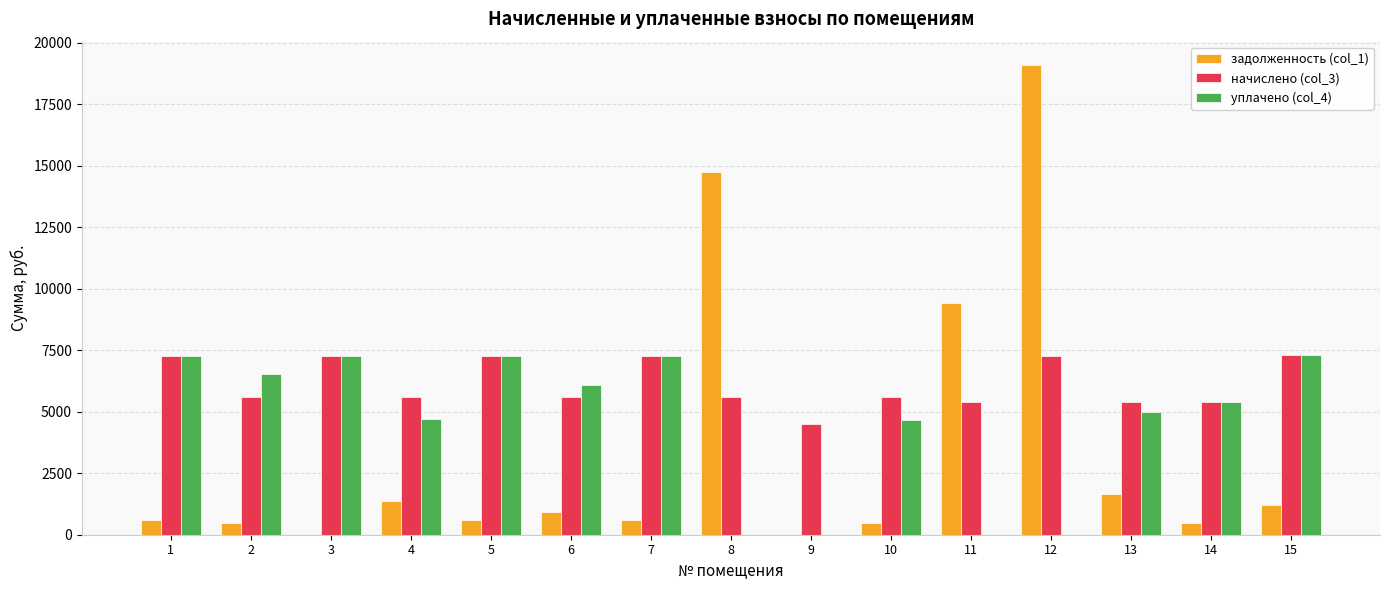

The value of уплачено (col_4) at 2 is 6552.0. True or false?

True